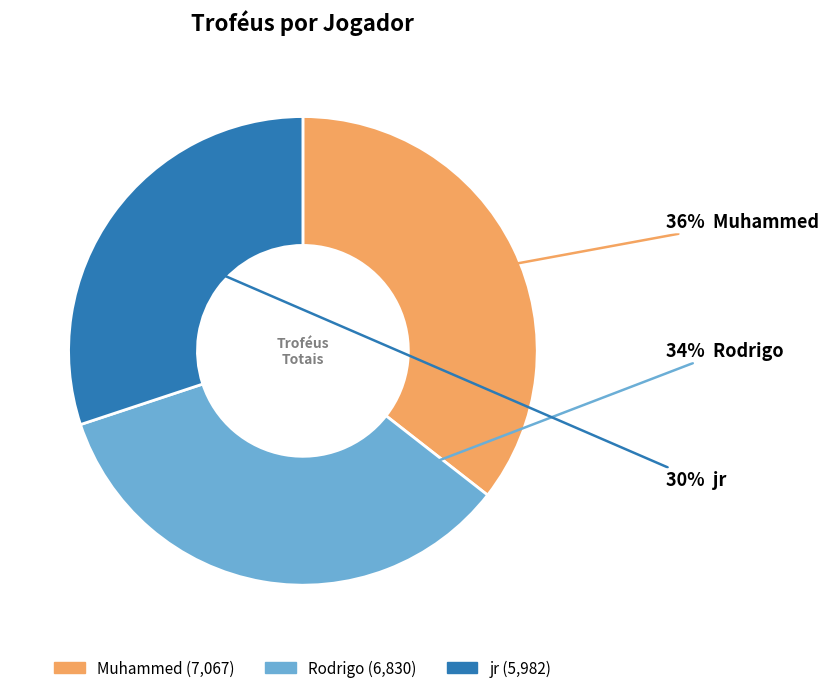

What is the largest slice in the pie chart?

Muhammed